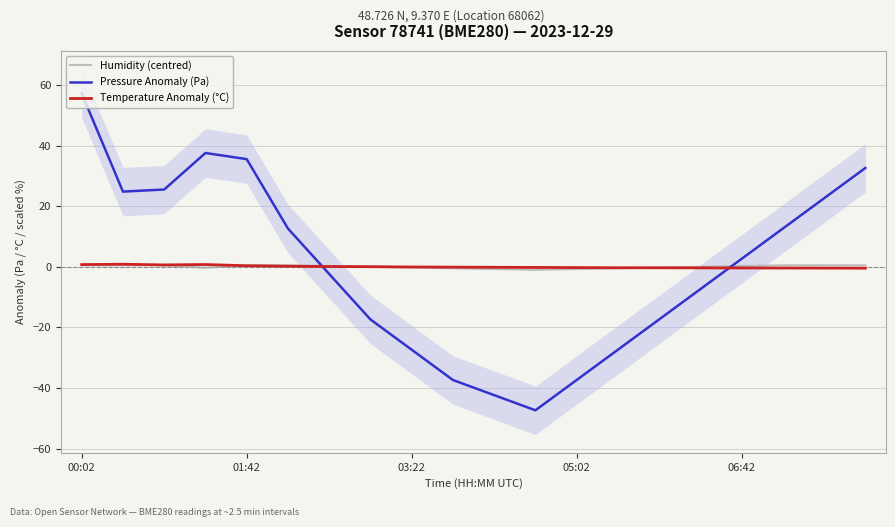

True or false: Pressure Anomaly (Pa) and Humidity (centred) intersect in this chart.

True